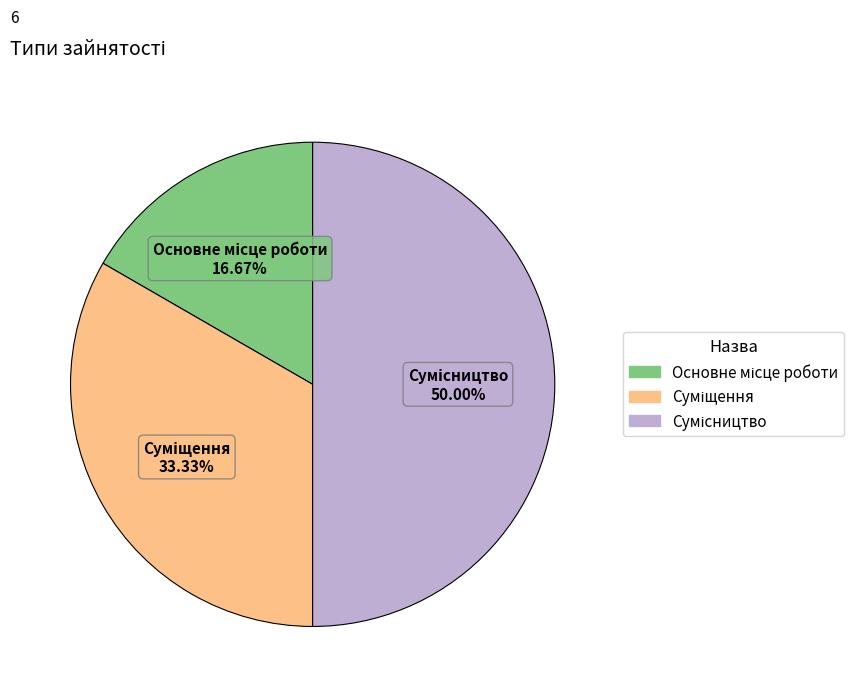

How many segments does this pie chart have?

3